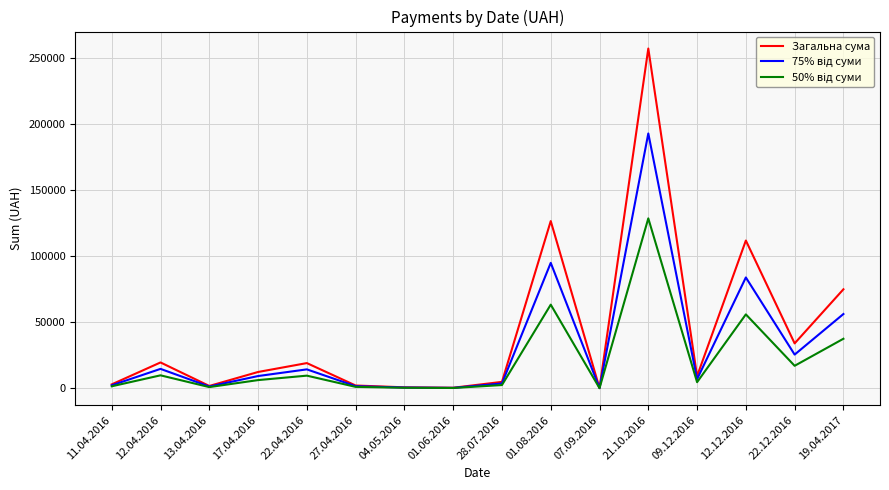

What is the difference between the highest and lowest values at 22.04.2016?

9508.8